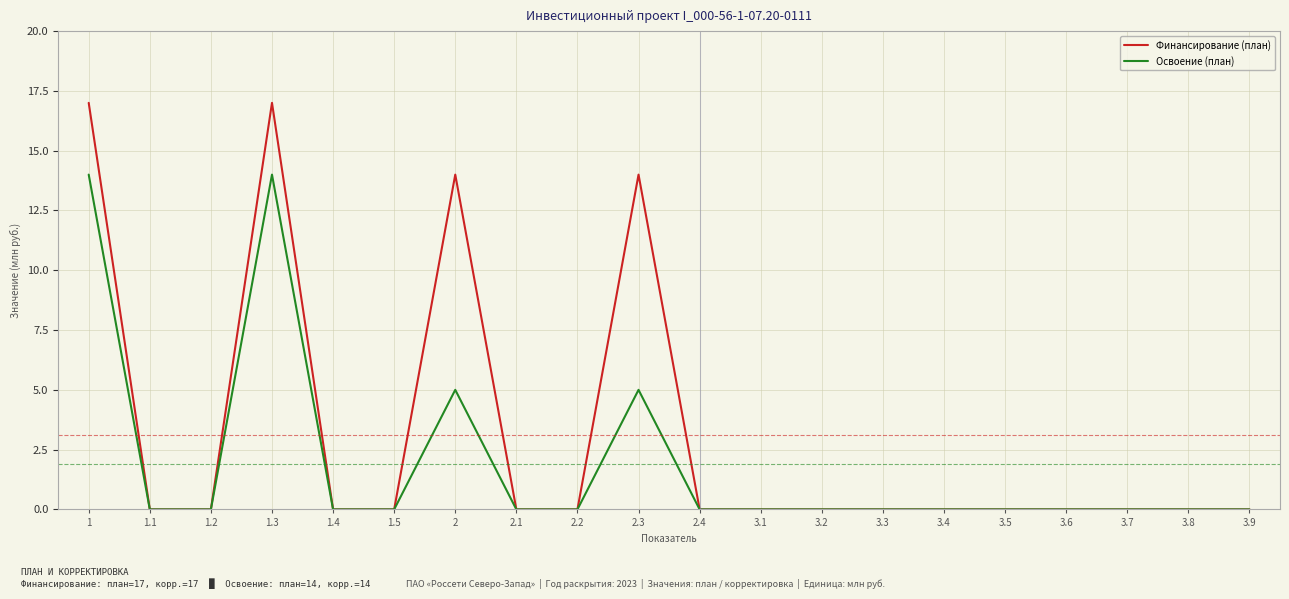

At which category does Финансирование (план) reach its first local peak?

1.3